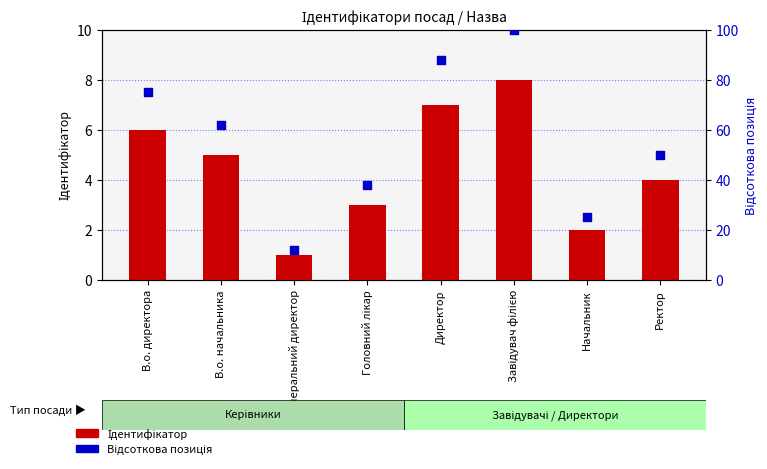

Which series contains the highest Y value?

Відсоткова позиція